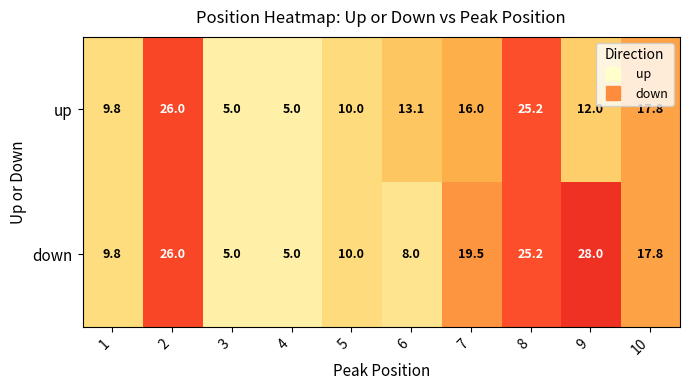

Which series changed the most between 5 and 6?

up